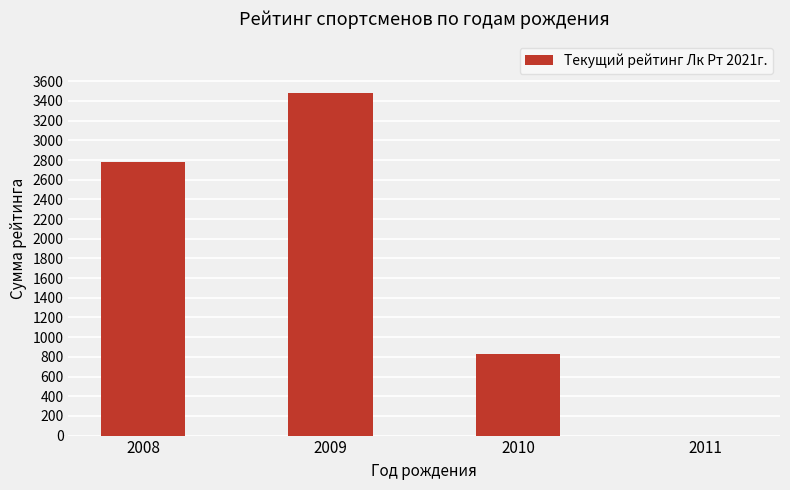

At which label is the value closest to 1742?

2010